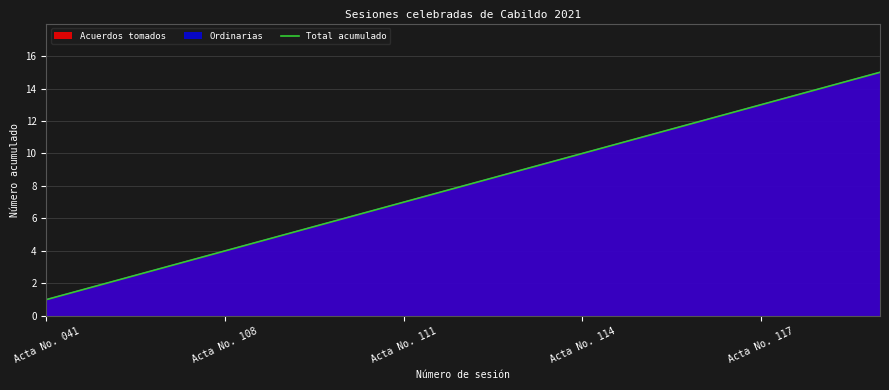

What is the label of the 14th point from the left?

13